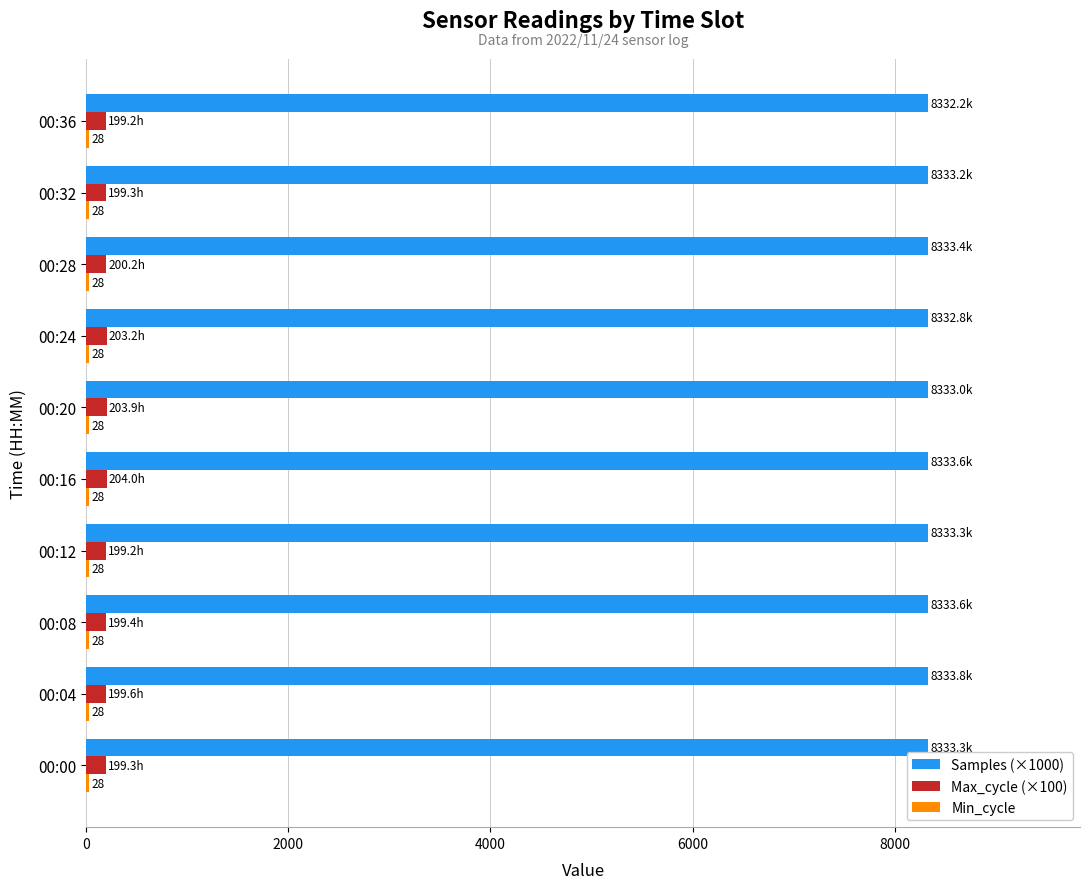

What is the sum of all Samples (×1000) values?

83332.2